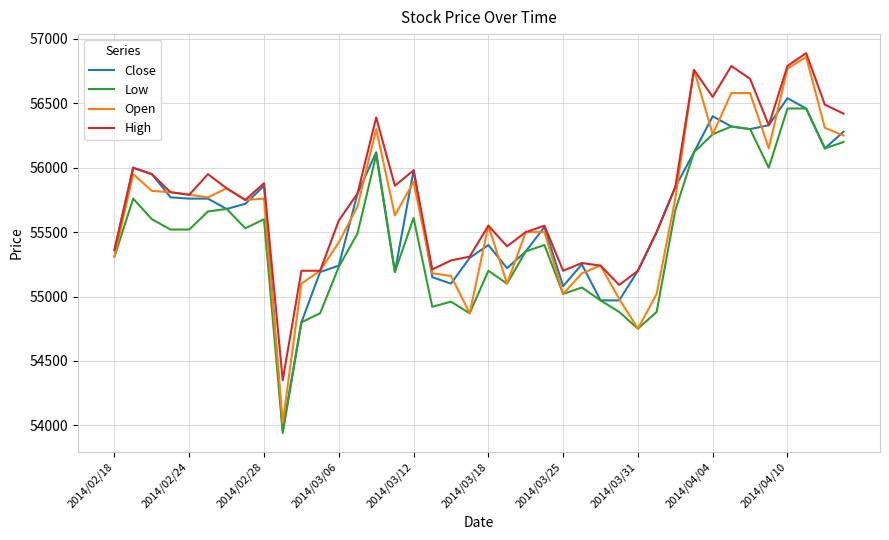

Which series has the widest spread of values?

Open